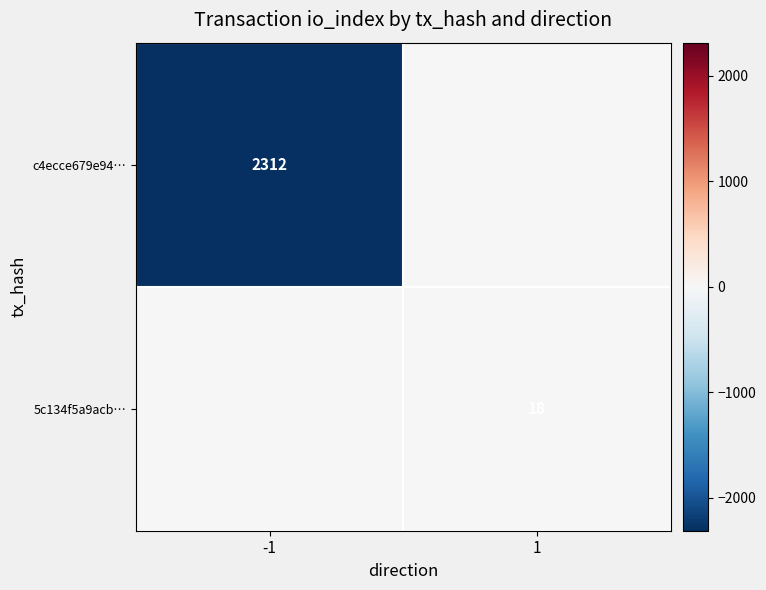

Between -1 and 1, which is larger?

1